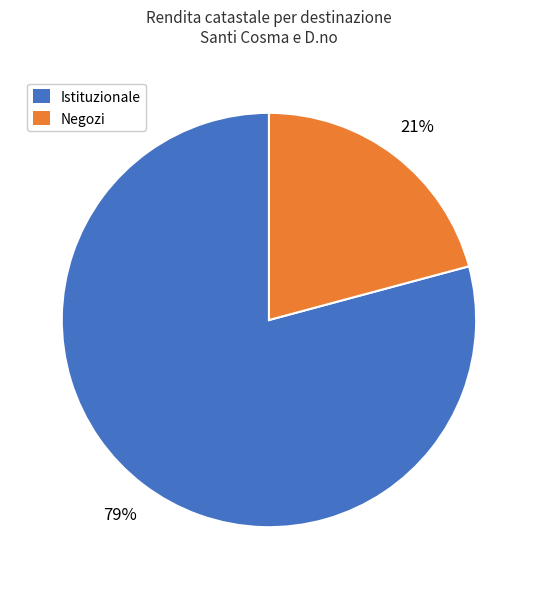

Is it true that Istituzionale is 79% of the pie?

True